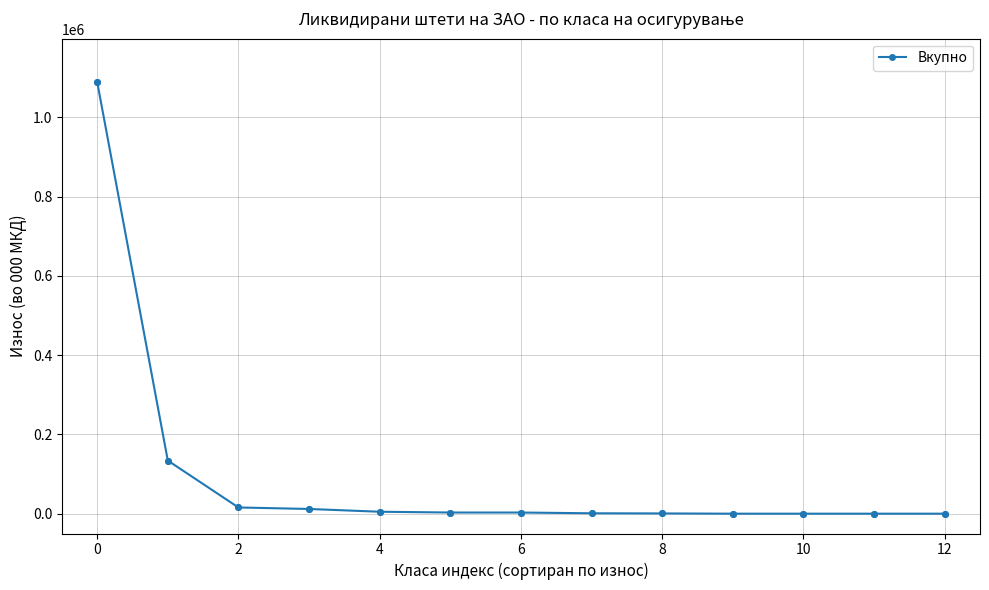

What is the greatest value displayed?

1089259